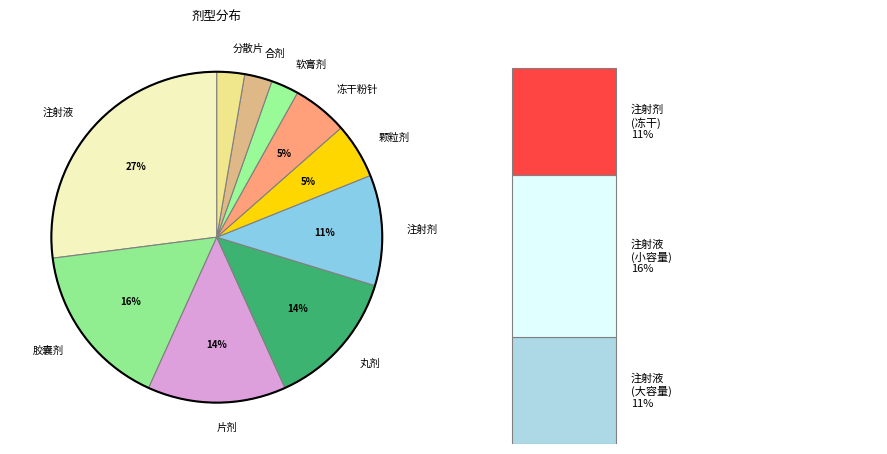

Is it true that 胶囊剂 is 6% of the pie?

False